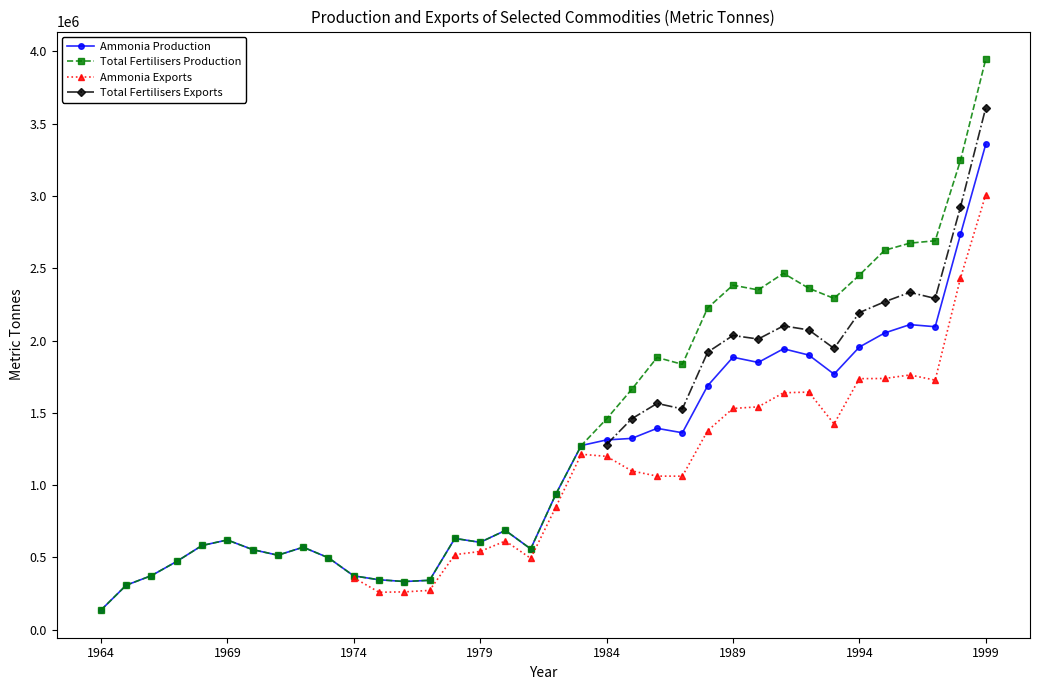

True or false: Ammonia Exports and Total Fertilisers Exports cross at least once.

False